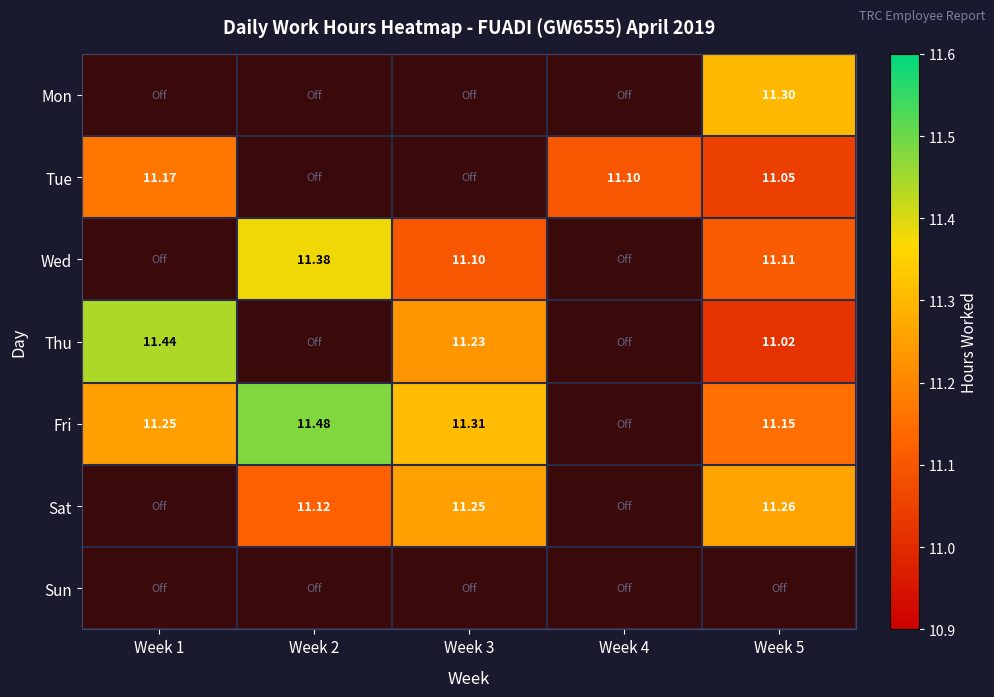

Is the value of Sat at Week 2 greater than the value of Mon at Week 5?

No